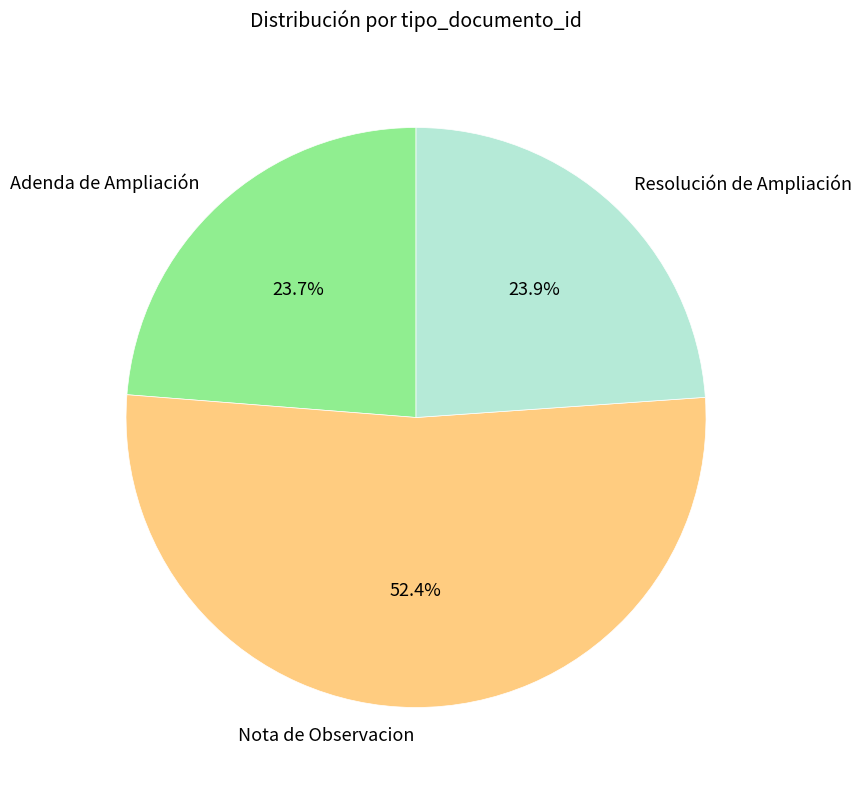

Which category has the biggest portion of the pie?

Nota de Observacion